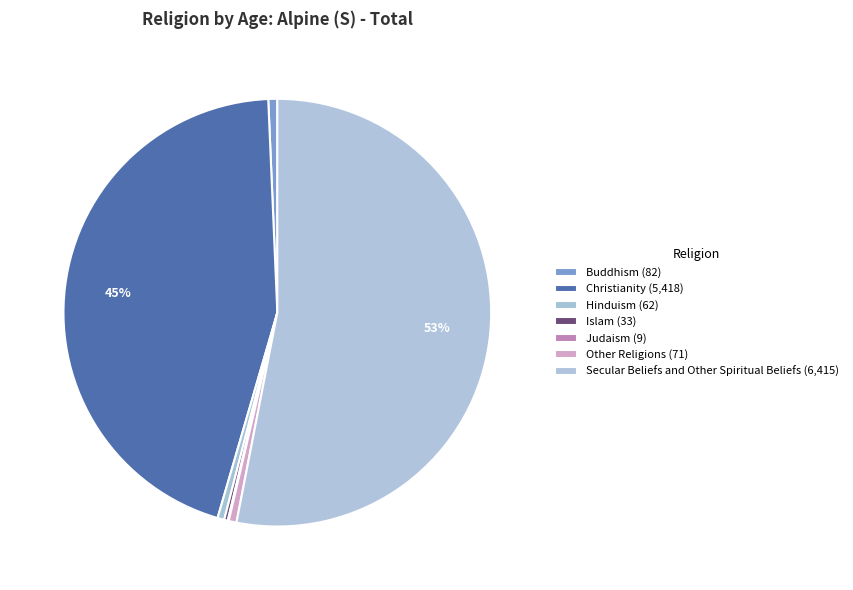

To the nearest percent, what is the combined percentage of Christianity and Hinduism?

45%